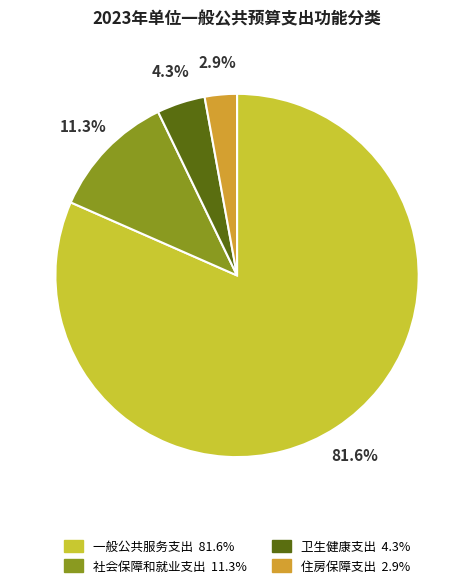

How many slices are in this pie chart?

4